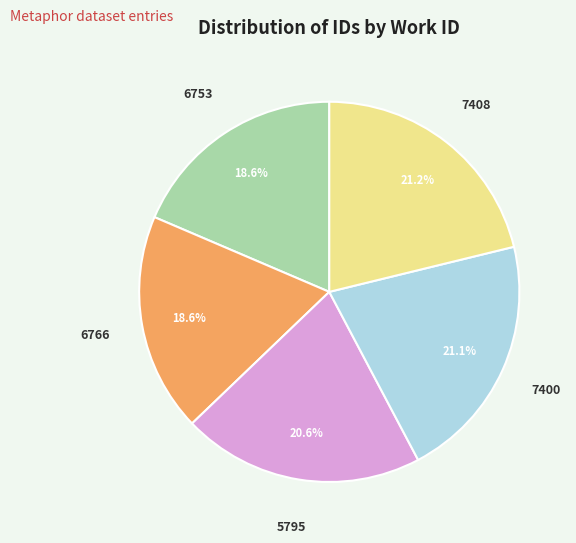

Does any single category account for the majority?

No